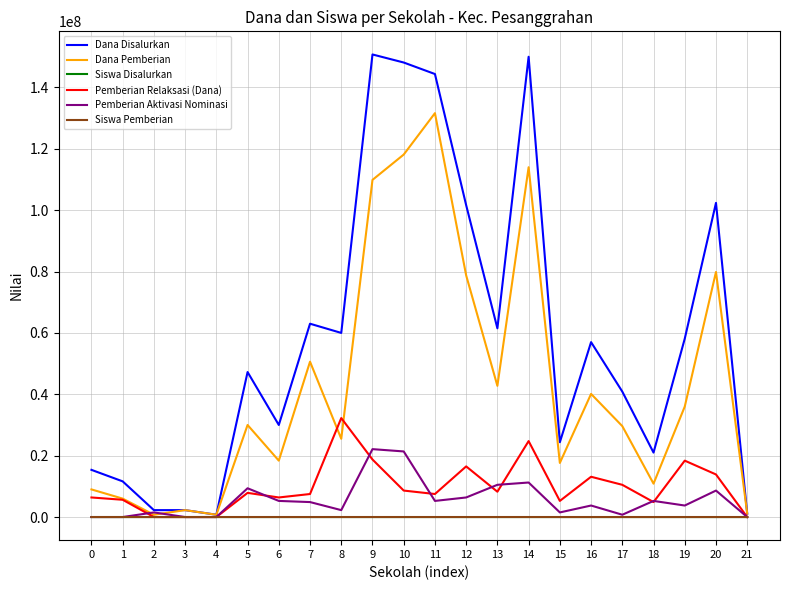

At how many categories does at least one series exceed 2932616?

18